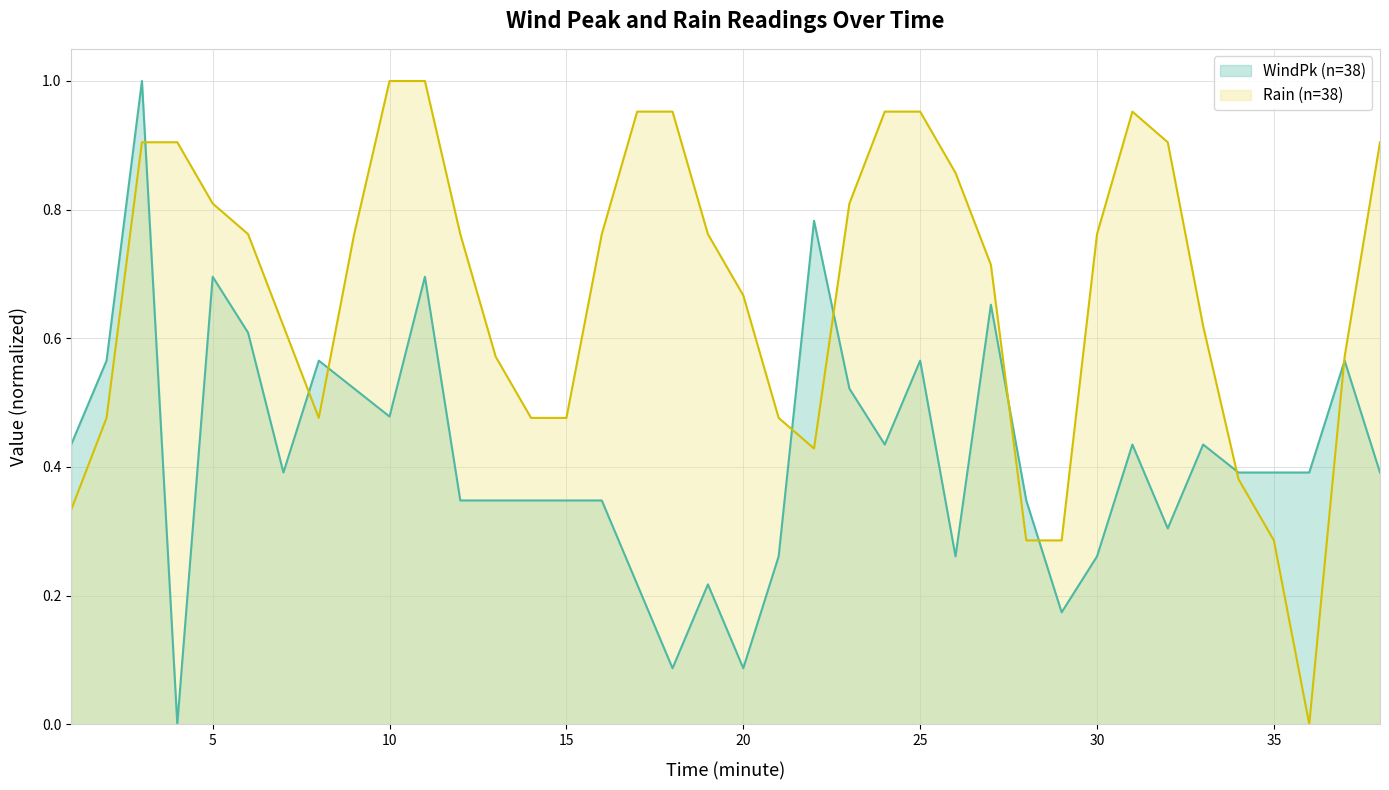

Reading left to right, transcribe all the data shown in this chart.

WindPk (n=38): 0.4	0.6	1.0	0.0	0.7	0.6	0.4	0.6	0.5	0.5	0.7	0.3	0.3	0.3	0.3	0.3	0.2	0.1	0.2	0.1	0.3	0.8	0.5	0.4	0.6	0.3	0.7	0.3	0.2	0.3	0.4	0.3	0.4	0.4	0.4	0.4	0.6	0.4
Rain (n=38): 0.3	0.5	0.9	0.9	0.8	0.8	0.6	0.5	0.8	1.0	1.0	0.8	0.6	0.5	0.5	0.8	1.0	1.0	0.8	0.7	0.5	0.4	0.8	1.0	1.0	0.9	0.7	0.3	0.3	0.8	1.0	0.9	0.6	0.4	0.3	0.0	0.6	0.9